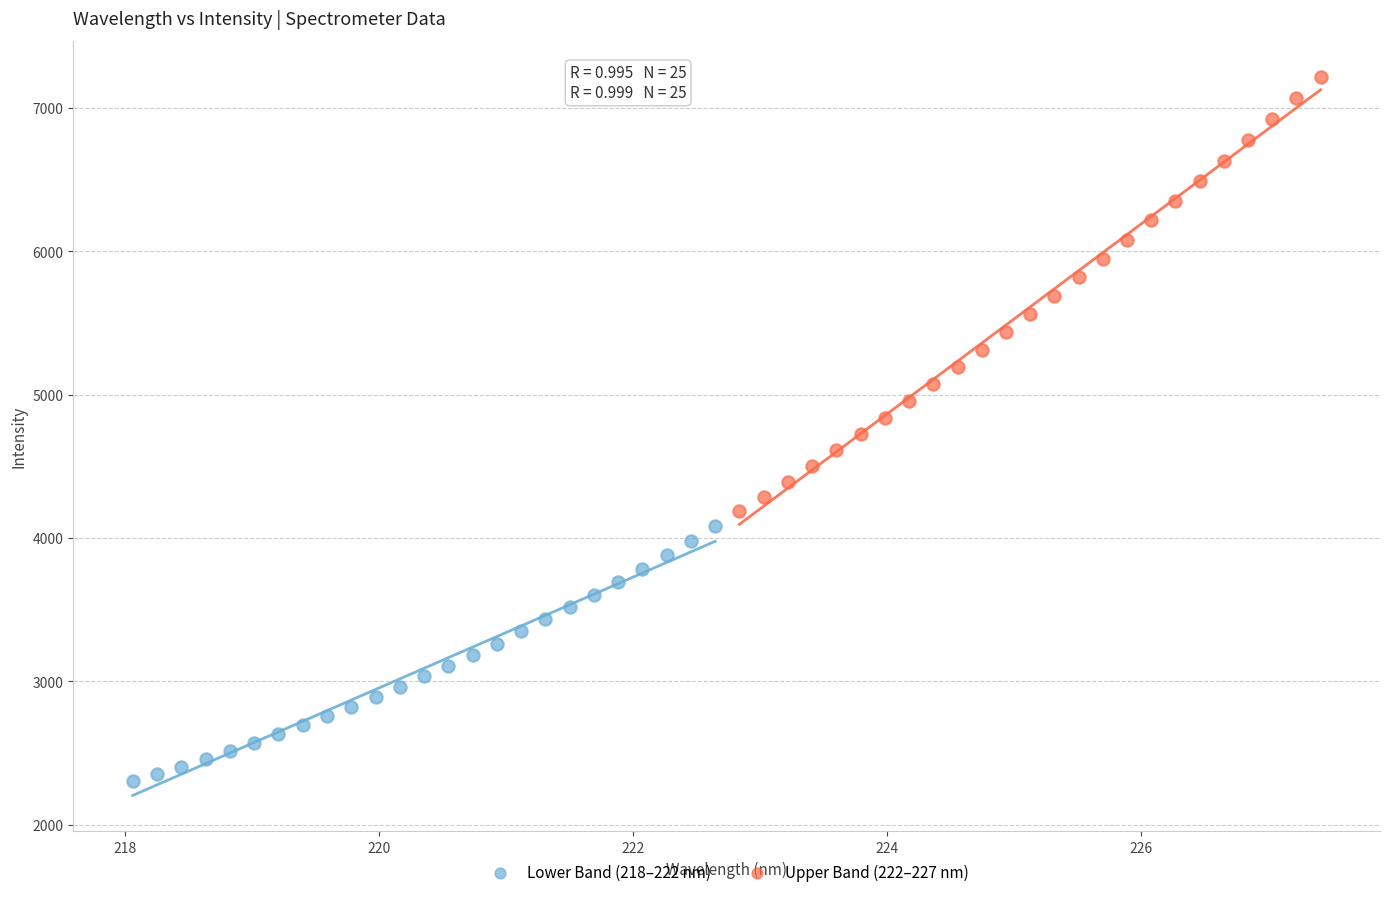

Which series has the widest spread of Y values?

Upper Band (222–227 nm)